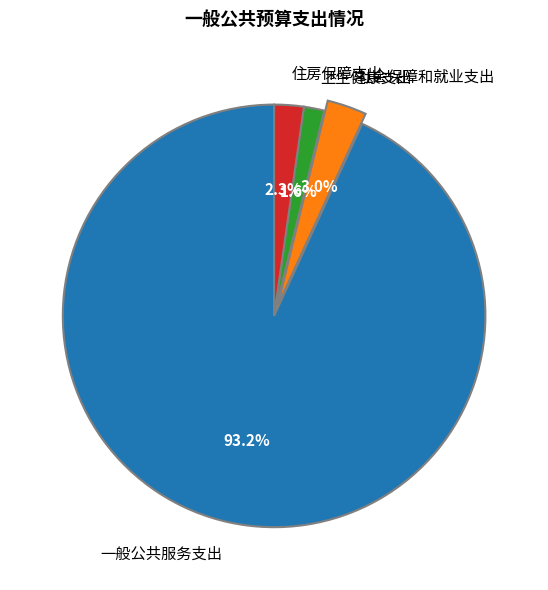

True or false: 卫生健康支出 accounts for 2% of the total.

True